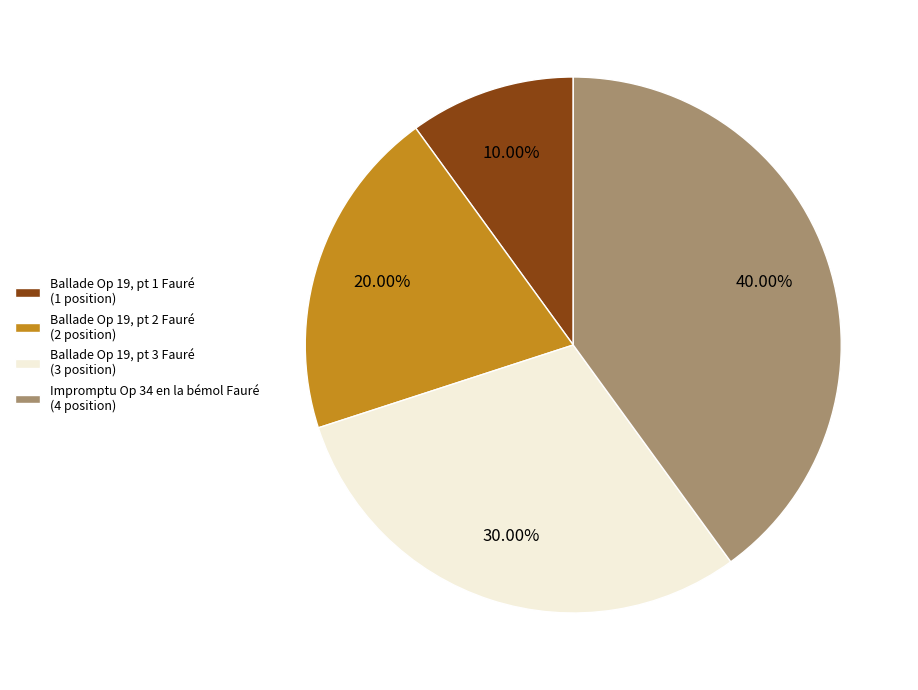

Approximately how many times larger is the value at Impromptu Op 34 en la bémol Fauré compared to Ballade Op 19, pt 3 Fauré?

1.3